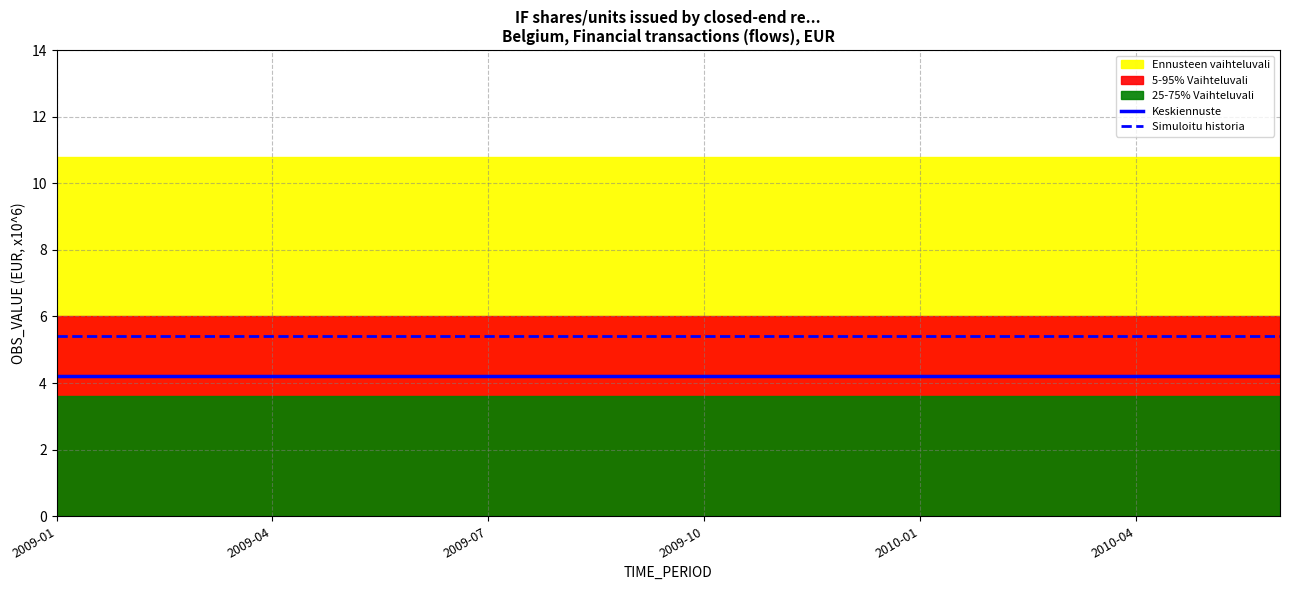

The value of Keskiennuste at 2009-04 is 4.2. True or false?

True